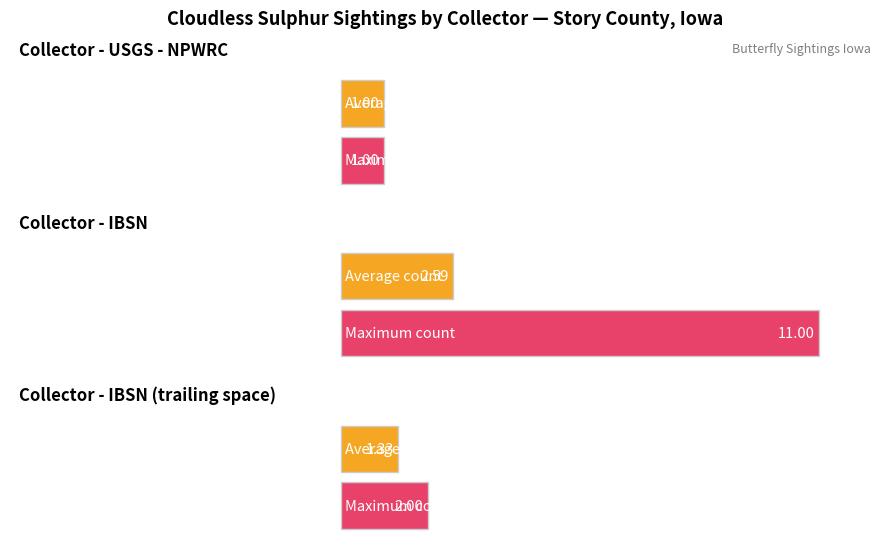

Does the chart contain stacked bars?

No